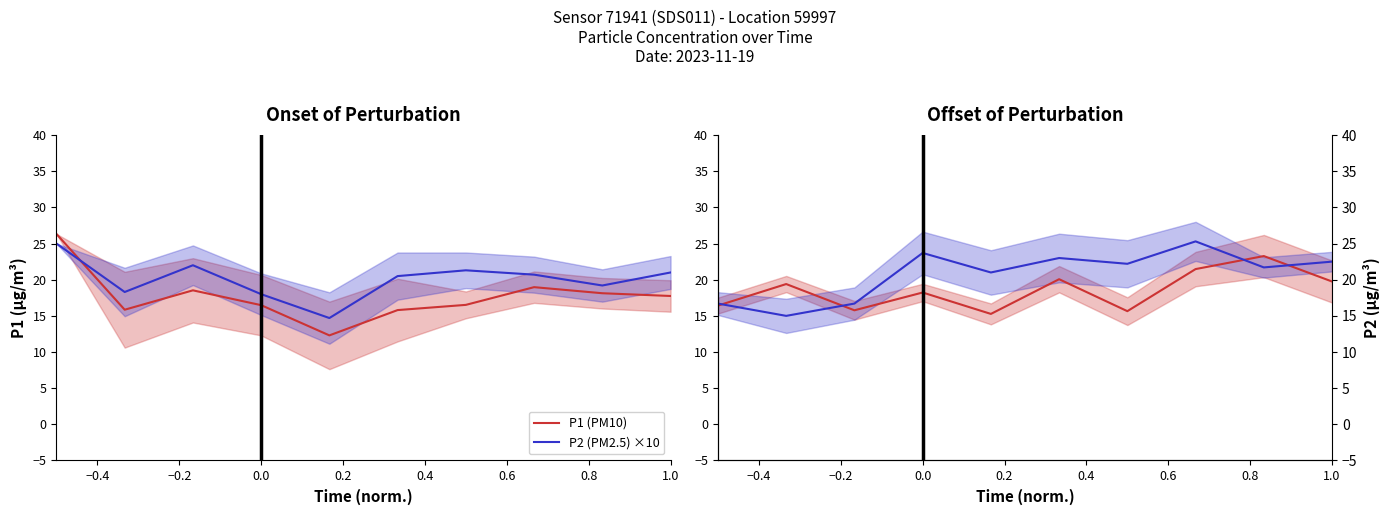

At which label does P1 (PM10) reach its minimum?

0.2